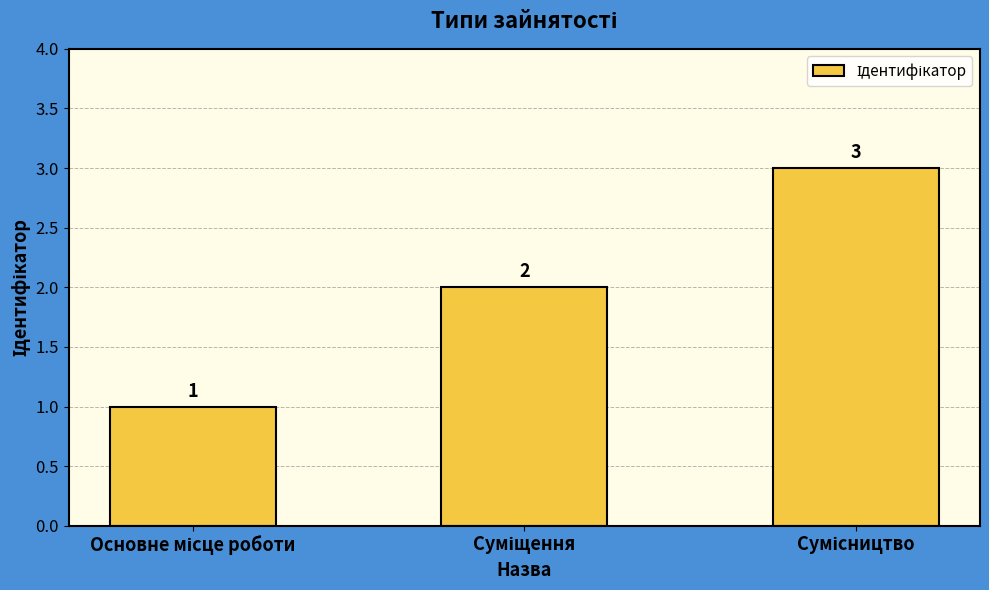

Count the values in the range 1 to 3.

3